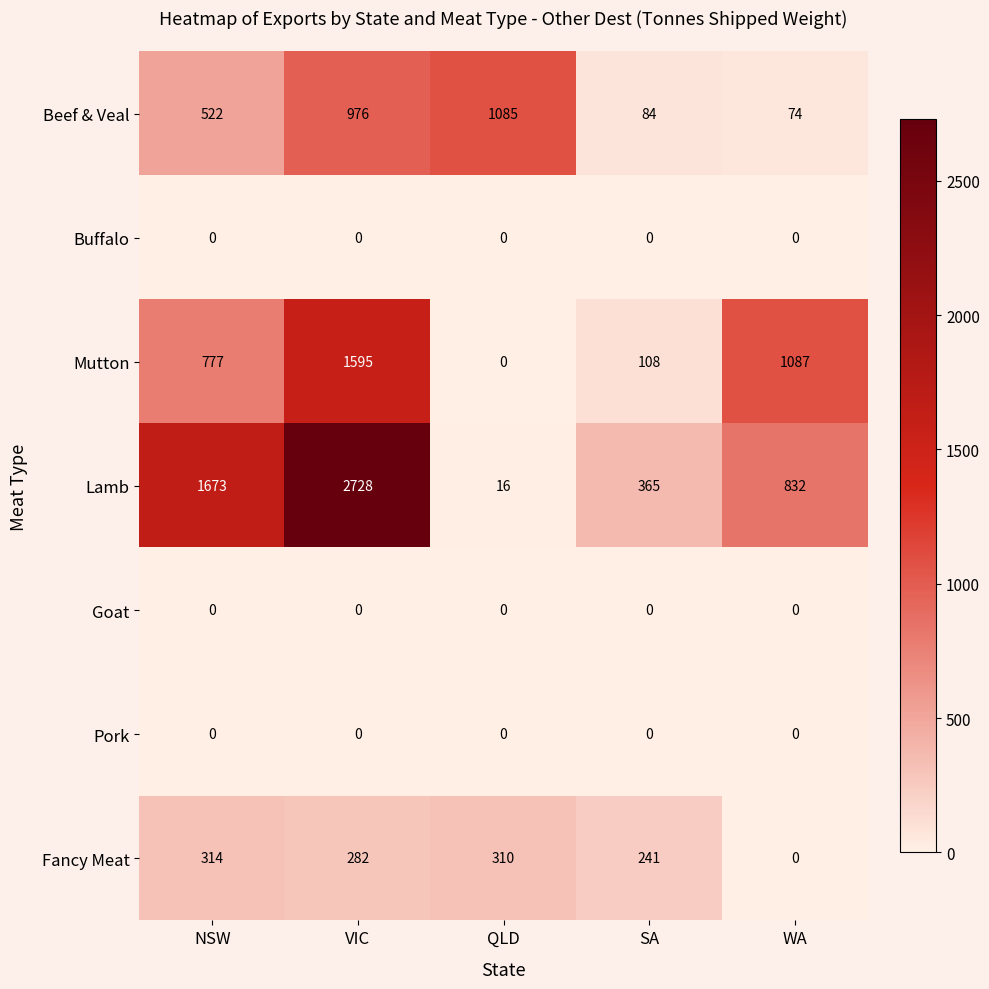

What is the difference between the second highest and minimum values in the Mutton series?

1087